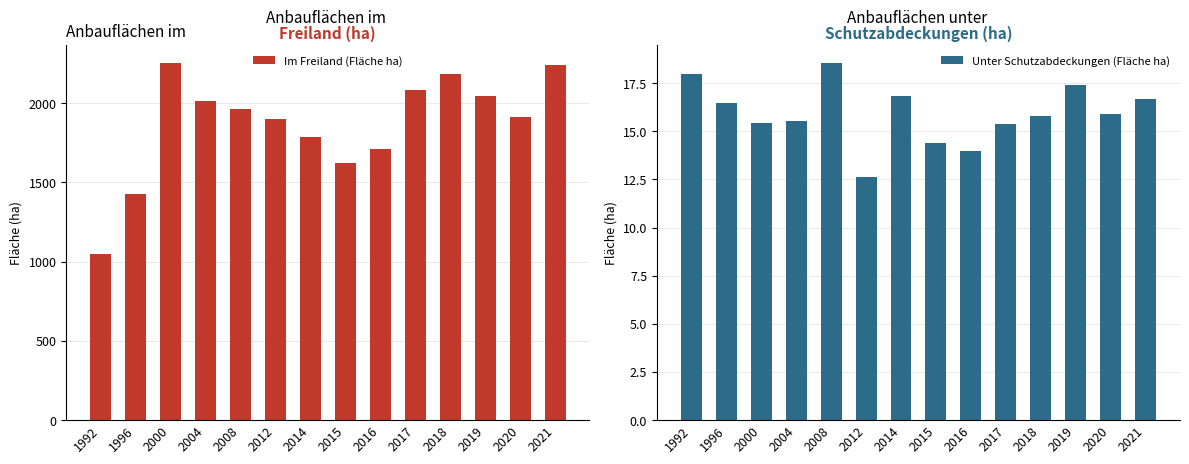

What is the spread (max minus min) of values at 2018?

2166.0